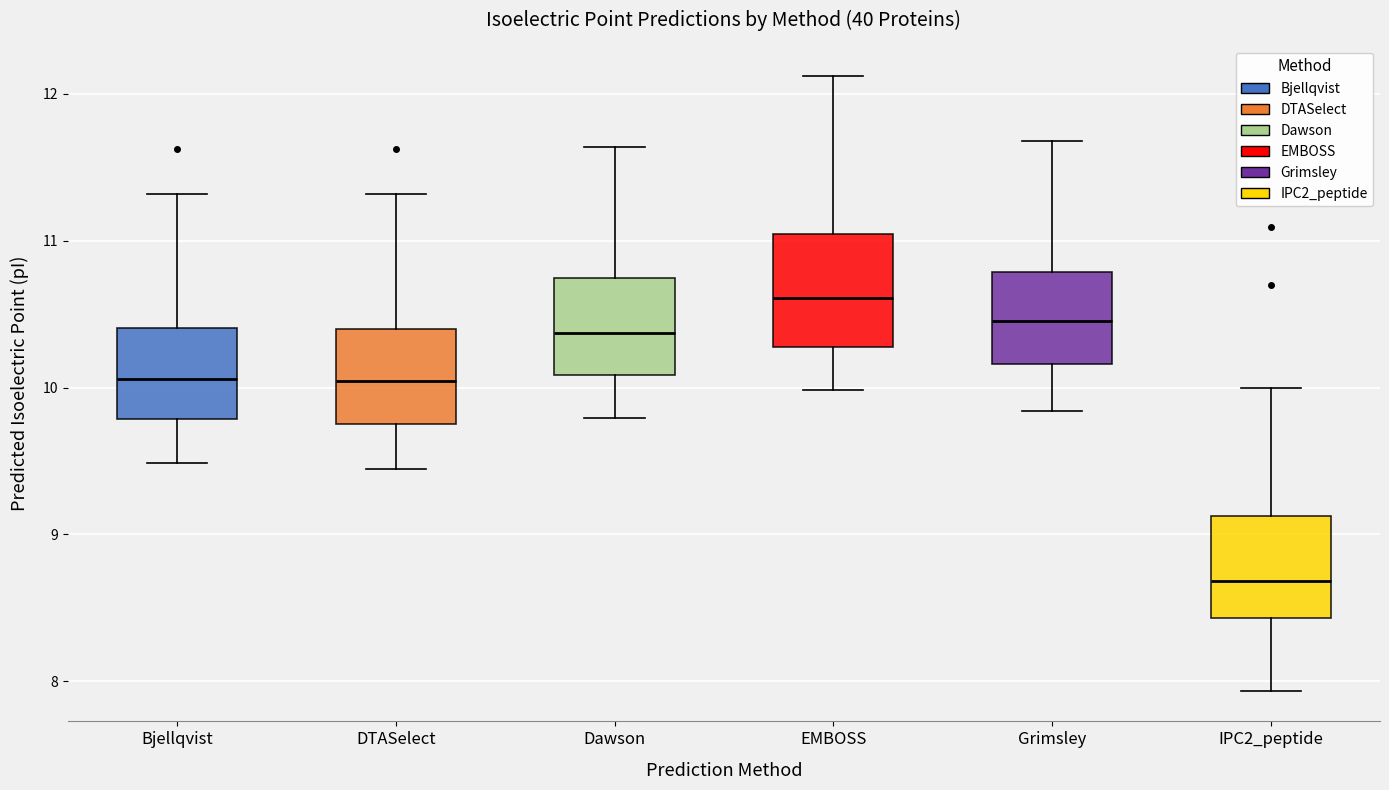

Where is the lower edge of the box for Bjellqvist on the y-axis? The values are not printed on the chart, so give them approximately, as read against the axis.

9.8